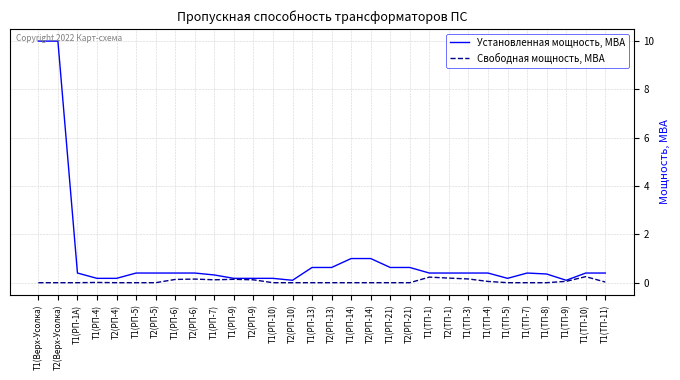

List the series in order of their overall mean, lowest first.

Свободная мощность, МВА, Установленная мощность, МВА